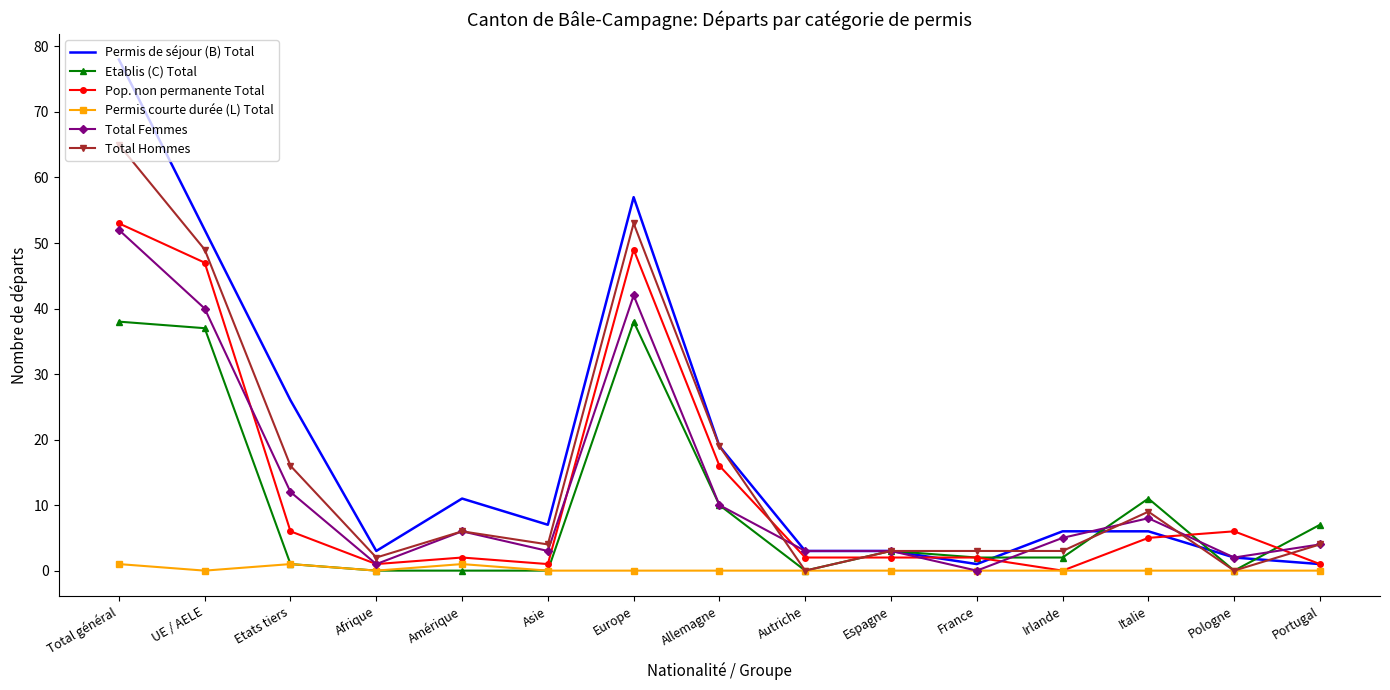

What is the maximum value shown in the chart?

78